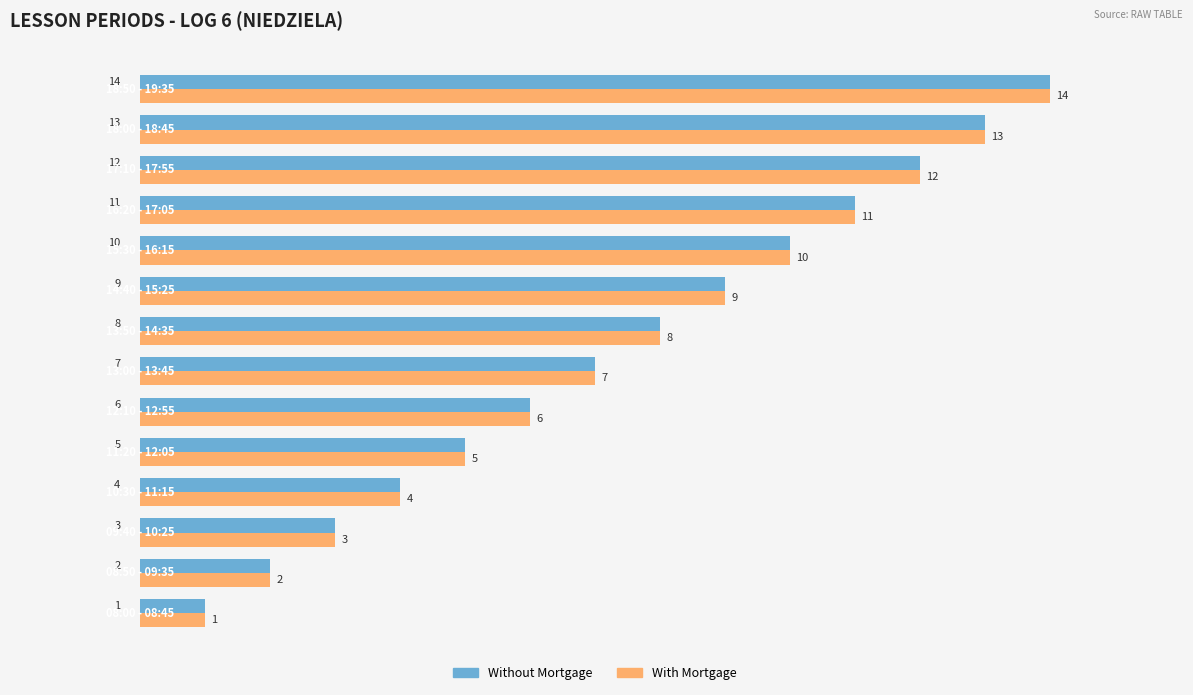

What is the maximum value shown in the chart?

14